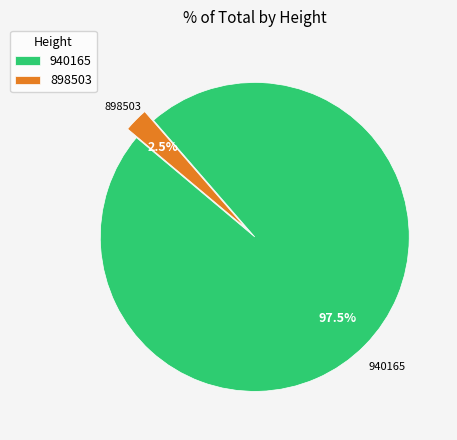

Which category has the smallest portion of the pie?

898503